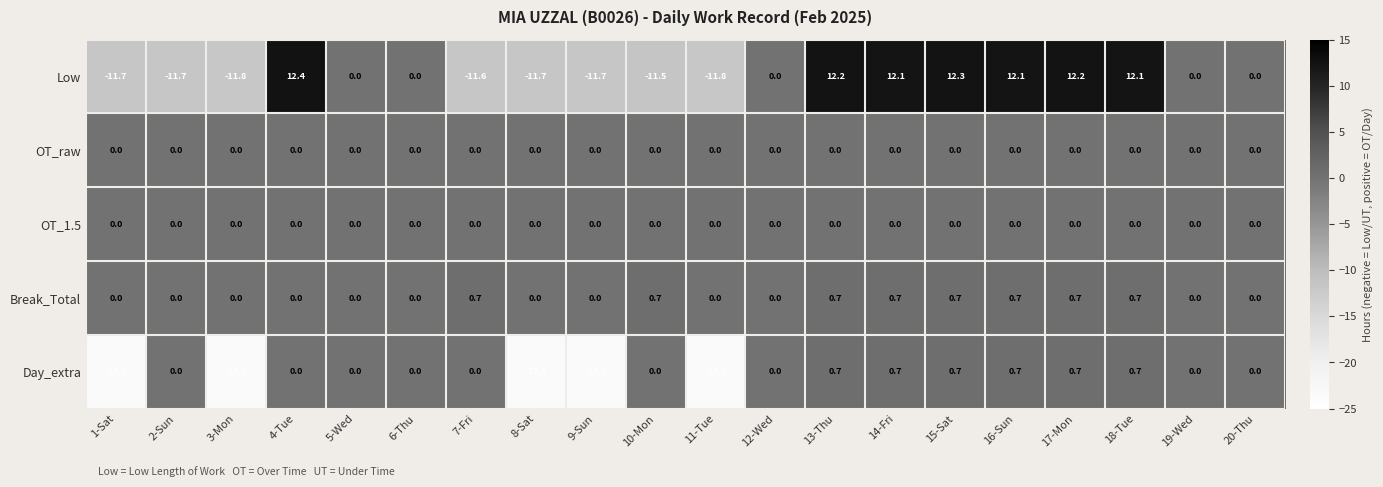

What is the average value of the Day_extra series?

-5.6